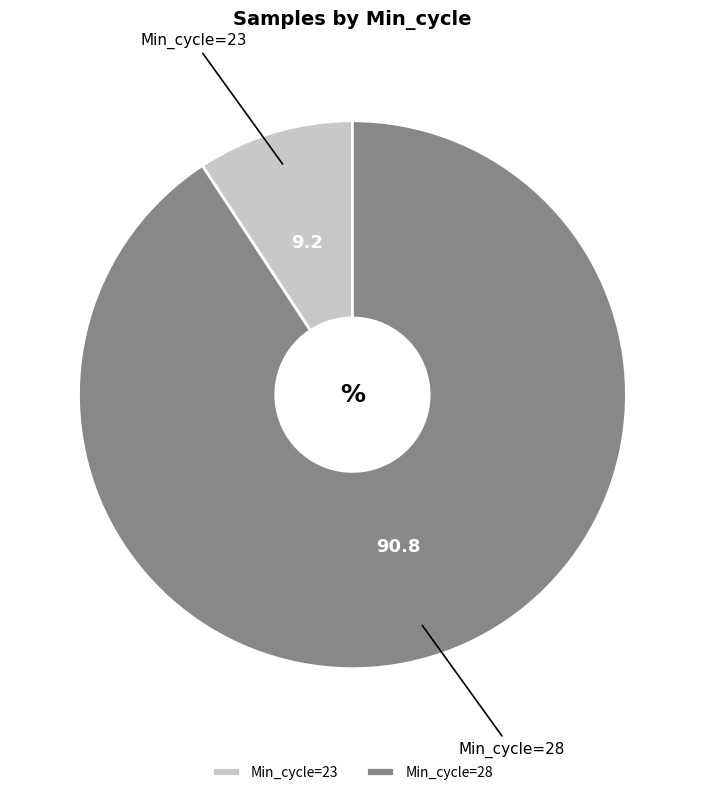

Which category has the smallest portion of the pie?

Min_cycle=23